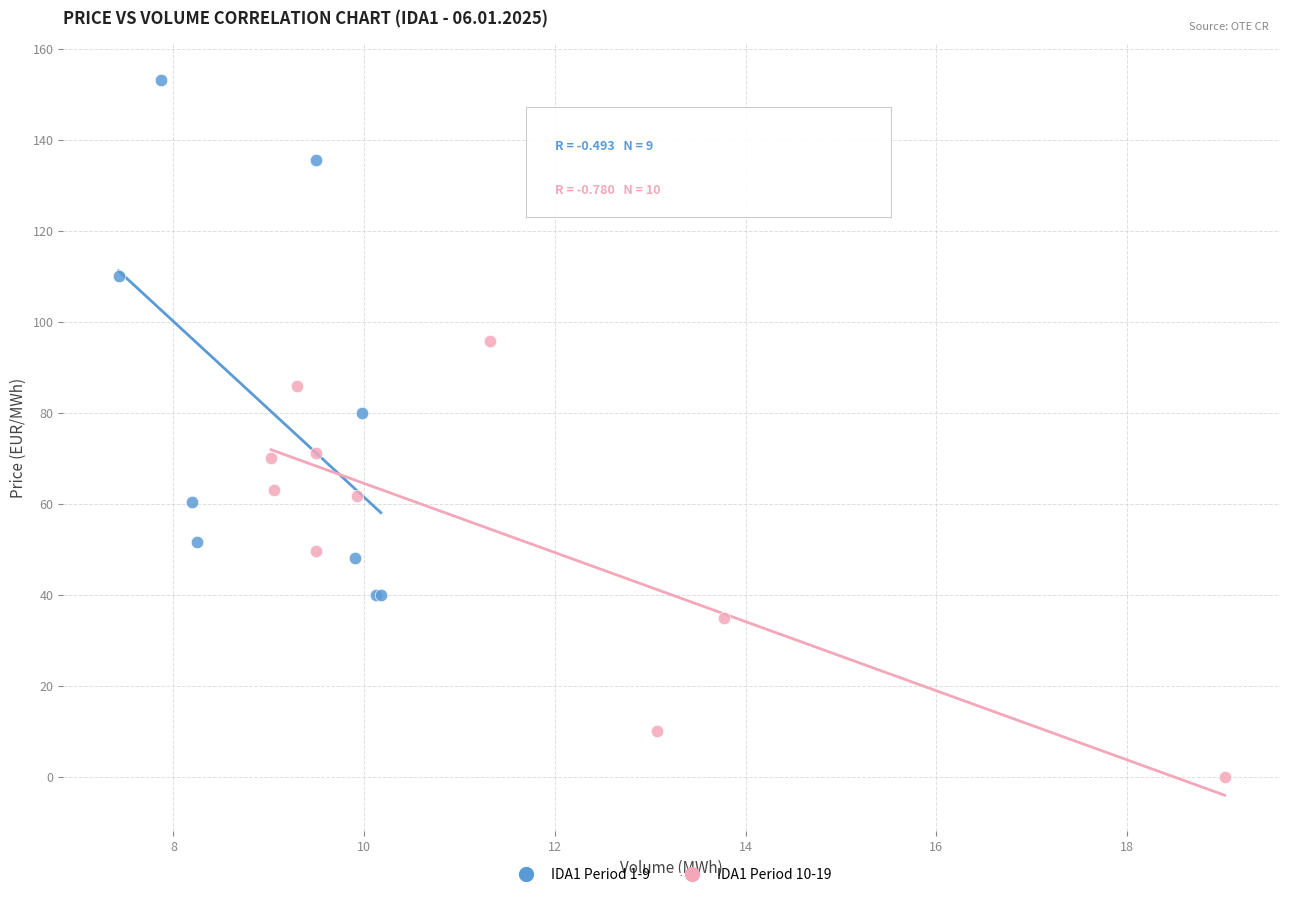

Which series contains the lowest Y value?

IDA1 Period 10-19